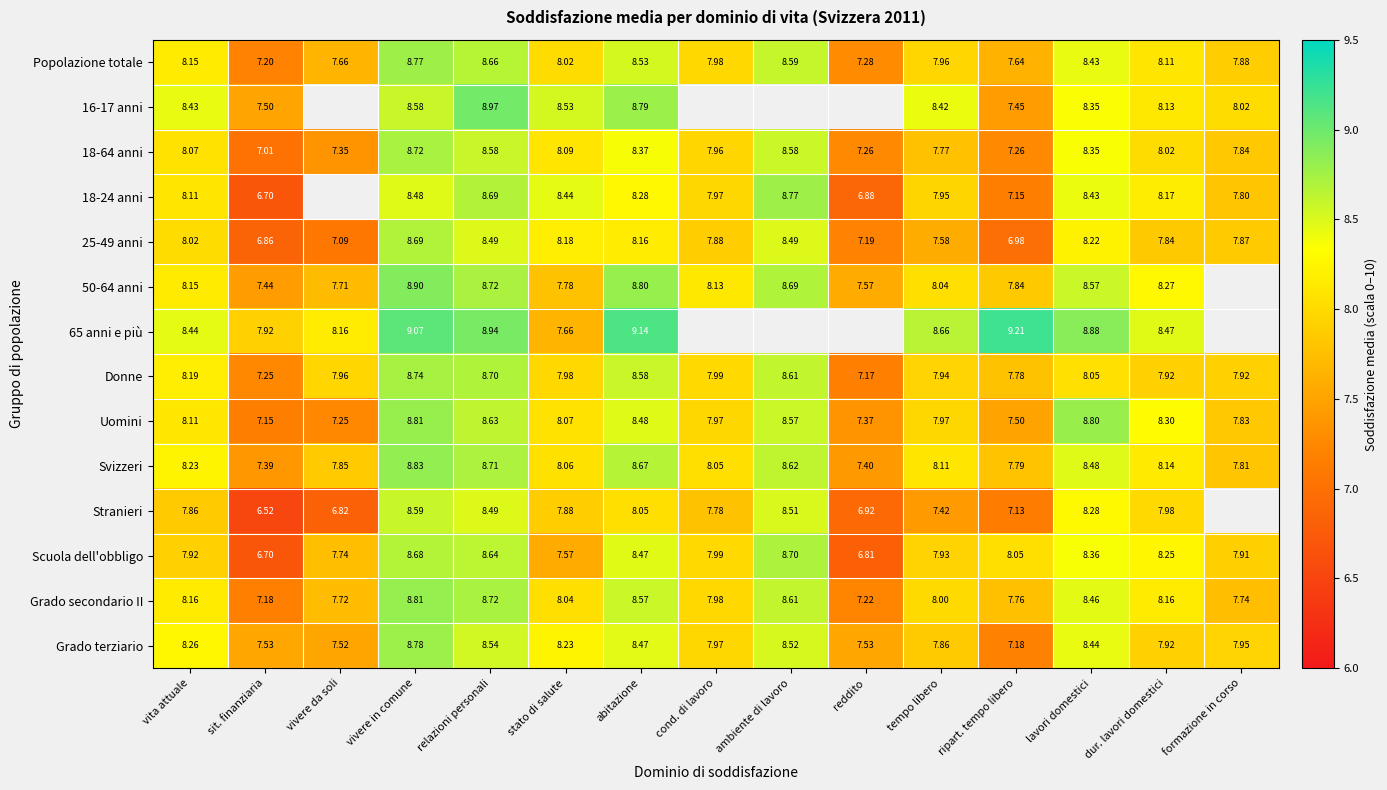

The value of Popolazione totale at cond. di lavoro is 13.5. True or false?

False